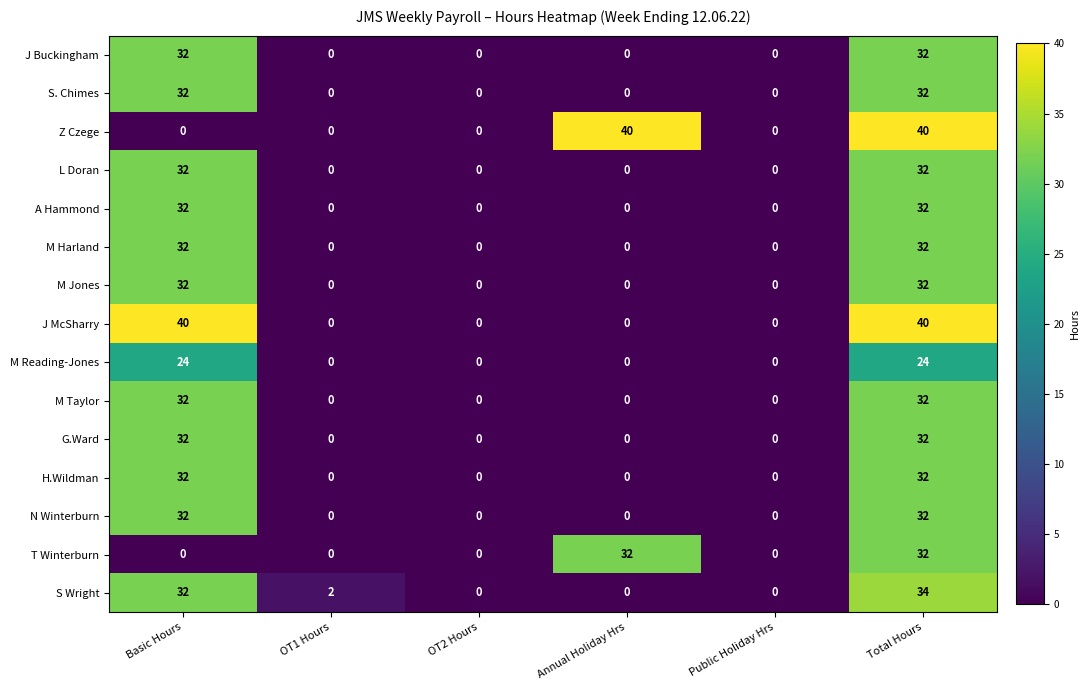

At which category is the sum across all series the highest?

Total Hours